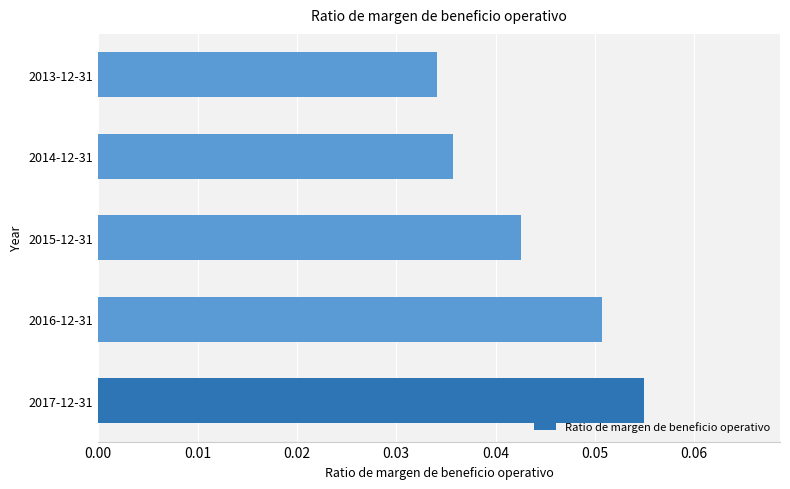

How many data points does each series have?

5